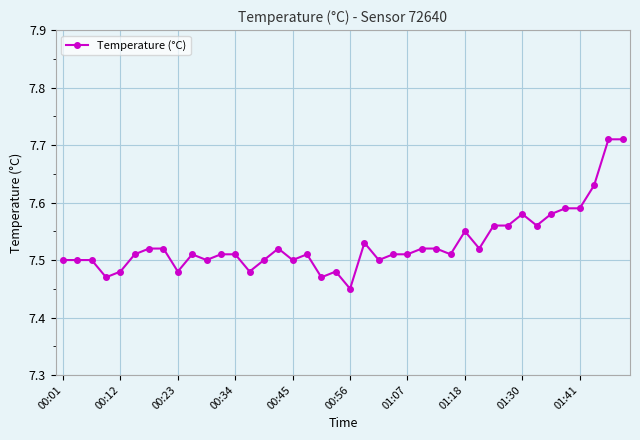

True or false: there are more than 1 points higher than both neighbors.

True